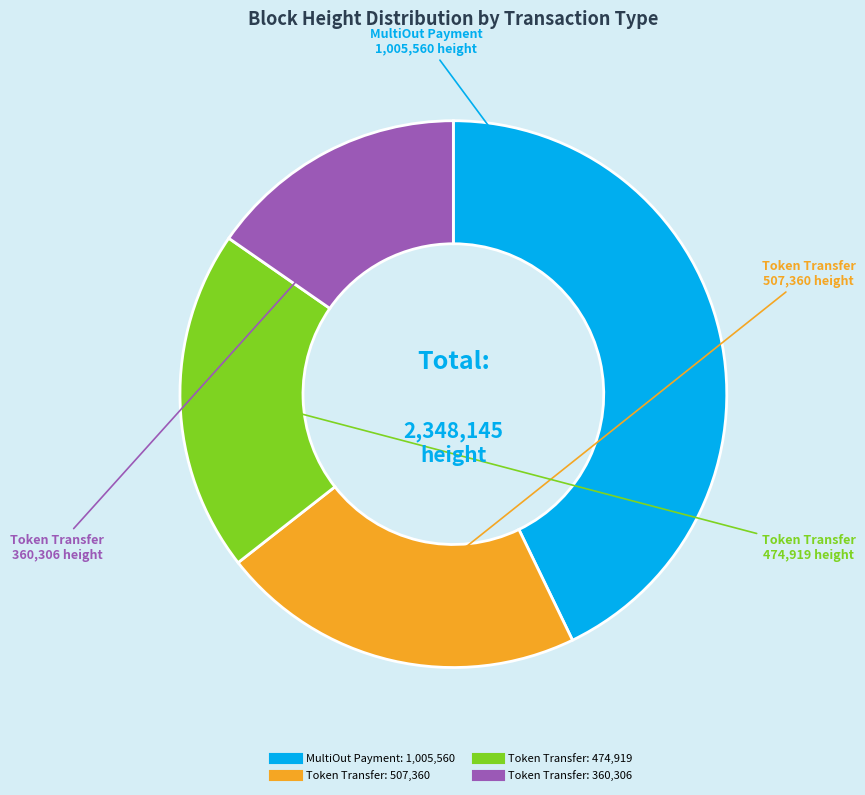

Is there any slice that represents more than half of the pie?

No